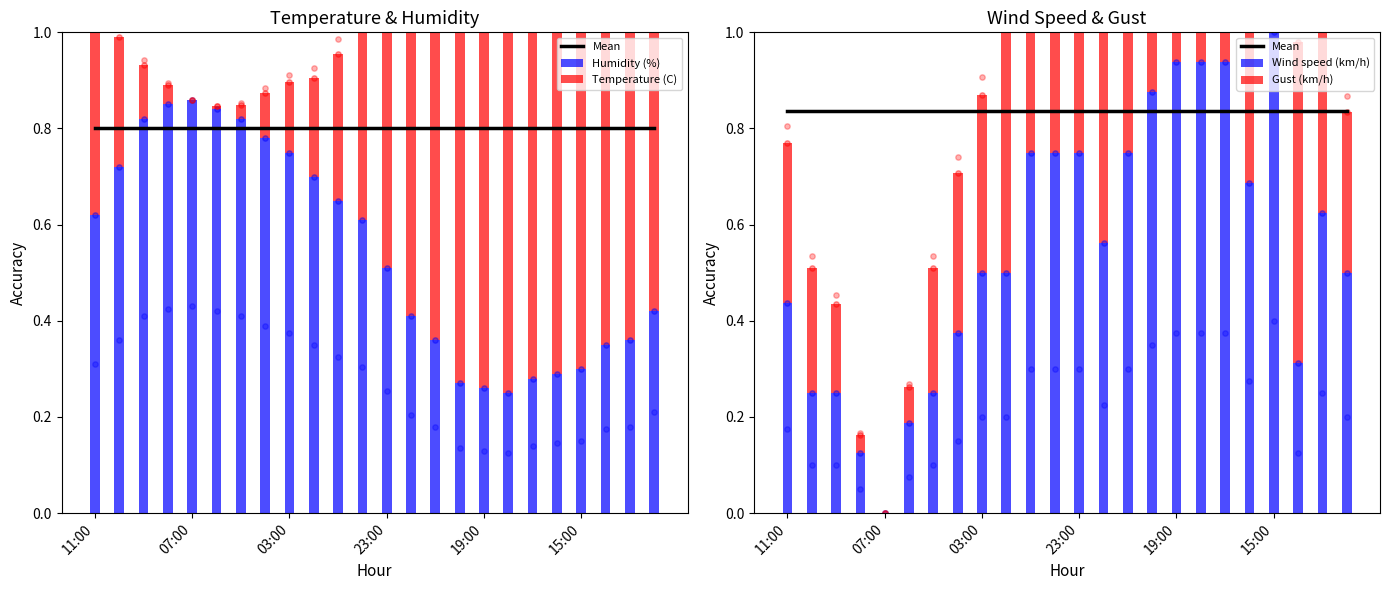

What are all the series names shown in the legend?

Temperature (C), Humidity (%), Gust (km/h), Wind speed (km/h)